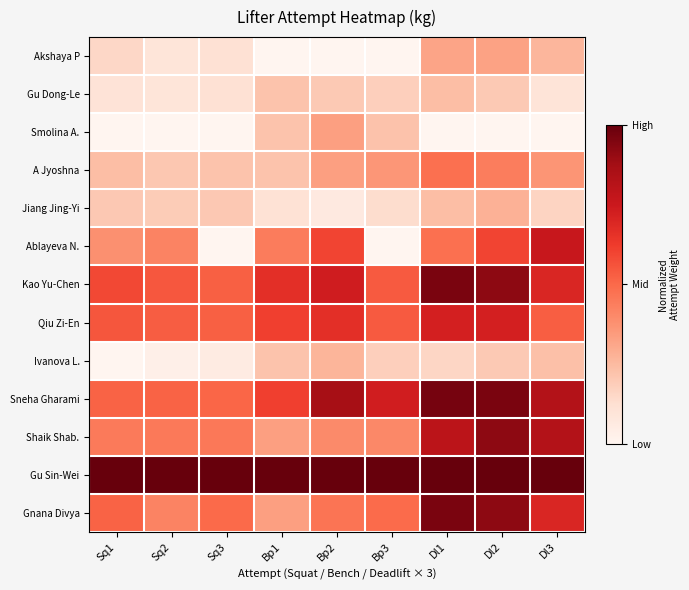

Reading left to right, transcribe all the data shown in this chart.

Akshaya P: Sq1=0.2	Sq2=0.1	Sq3=0.1	Bp1=0.0	Bp2=0.0	Bp3=0.0	Dl1=0.3	Dl2=0.3	Dl3=0.3
Gu Dong-Le: Sq1=0.1	Sq2=0.1	Sq3=0.1	Bp1=0.2	Bp2=0.2	Bp3=0.2	Dl1=0.2	Dl2=0.2	Dl3=0.1
Smolina A.: Sq1=0.0	Sq2=0.0	Sq3=0.0	Bp1=0.2	Bp2=0.3	Bp3=0.2	Dl1=0.0	Dl2=0.0	Dl3=0.0
A Jyoshna: Sq1=0.2	Sq2=0.2	Sq3=0.2	Bp1=0.2	Bp2=0.3	Bp3=0.4	Dl1=0.5	Dl2=0.4	Dl3=0.4
Jiang Jing-Yi: Sq1=0.2	Sq2=0.2	Sq3=0.2	Bp1=0.1	Bp2=0.1	Bp3=0.1	Dl1=0.2	Dl2=0.3	Dl3=0.2
Ablayeva N.: Sq1=0.4	Sq2=0.4	Sq3=0.0	Bp1=0.4	Bp2=0.6	Bp3=0.0	Dl1=0.5	Dl2=0.6	Dl3=0.8
Kao Yu-Chen: Sq1=0.6	Sq2=0.5	Sq3=0.5	Bp1=0.7	Bp2=0.7	Bp3=0.5	Dl1=1.0	Dl2=0.9	Dl3=0.7
Qiu Zi-En: Sq1=0.6	Sq2=0.5	Sq3=0.5	Bp1=0.6	Bp2=0.7	Bp3=0.5	Dl1=0.7	Dl2=0.7	Dl3=0.5
Ivanova L.: Sq1=0.0	Sq2=0.0	Sq3=0.1	Bp1=0.2	Bp2=0.3	Bp3=0.2	Dl1=0.2	Dl2=0.2	Dl3=0.2
Sneha Gharami: Sq1=0.5	Sq2=0.5	Sq3=0.5	Bp1=0.6	Bp2=0.9	Bp3=0.7	Dl1=1.0	Dl2=1.0	Dl3=0.8
Shaik Shab.: Sq1=0.4	Sq2=0.5	Sq3=0.5	Bp1=0.3	Bp2=0.4	Bp3=0.4	Dl1=0.8	Dl2=0.9	Dl3=0.8
Gu Sin-Wei: Sq1=1.0	Sq2=1.0	Sq3=1.0	Bp1=1.0	Bp2=1.0	Bp3=1.0	Dl1=1.0	Dl2=1.0	Dl3=1.0
Gnana Divya: Sq1=0.5	Sq2=0.4	Sq3=0.5	Bp1=0.3	Bp2=0.5	Bp3=0.5	Dl1=1.0	Dl2=0.9	Dl3=0.7